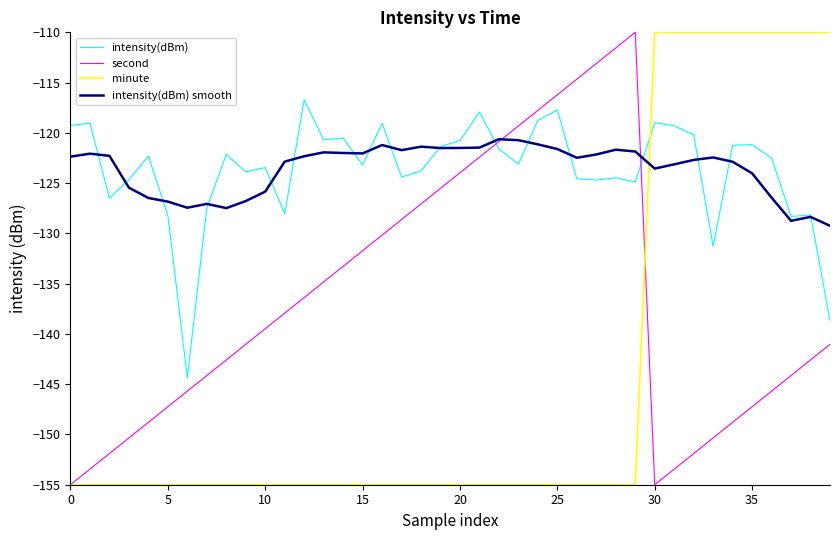

What is the difference between the maximum and minimum values in the intensity(dBm) smooth series?

8.6